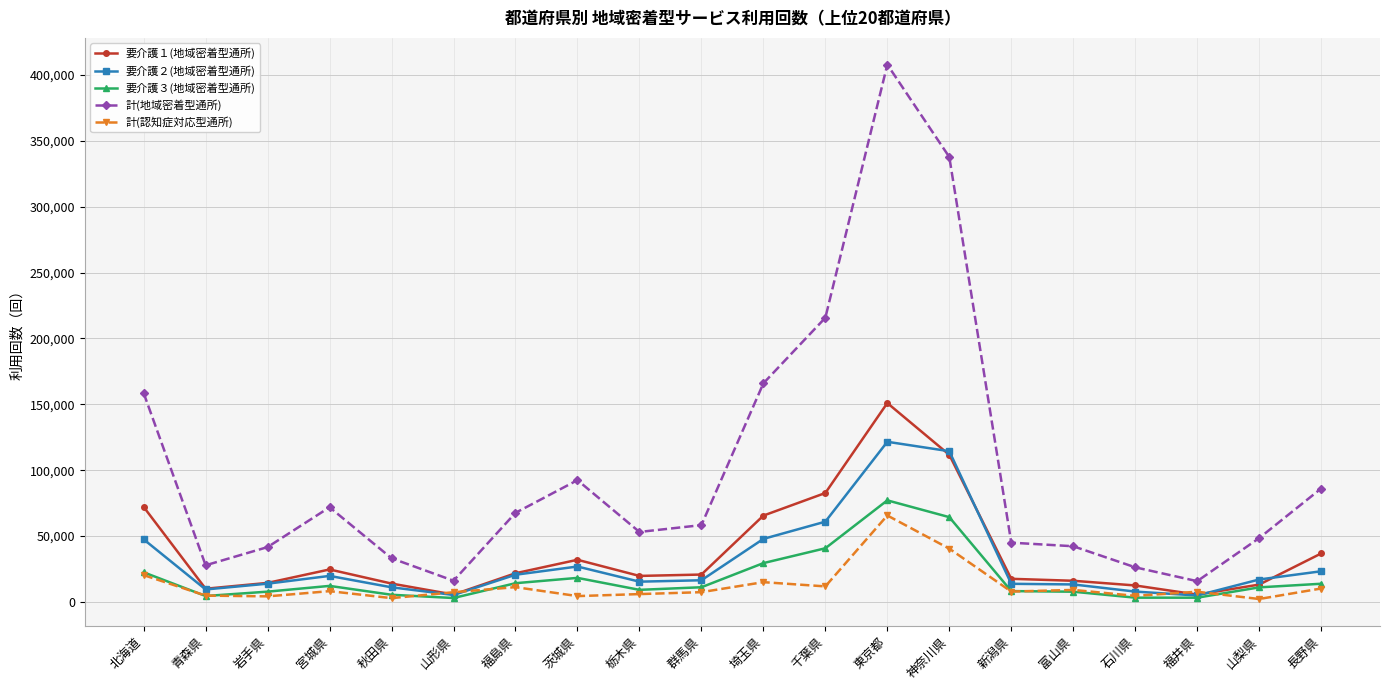

True or false: 計(地域密着型通所) has more than 1 points higher than both neighbors.

True